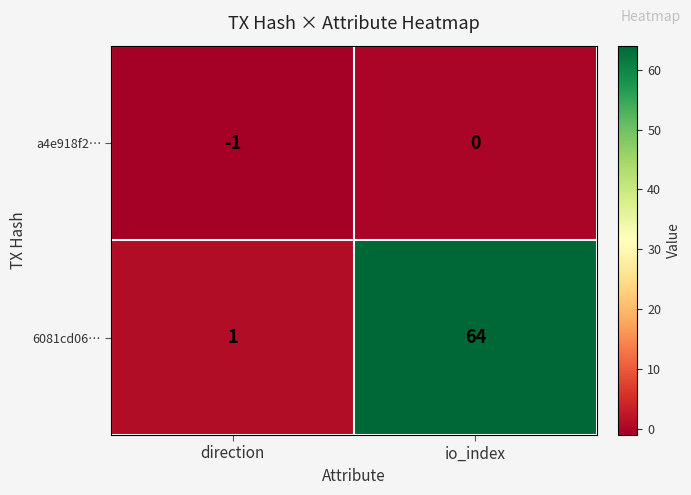

What is the difference between the maximum and minimum values in the 6081cd06… series?

63